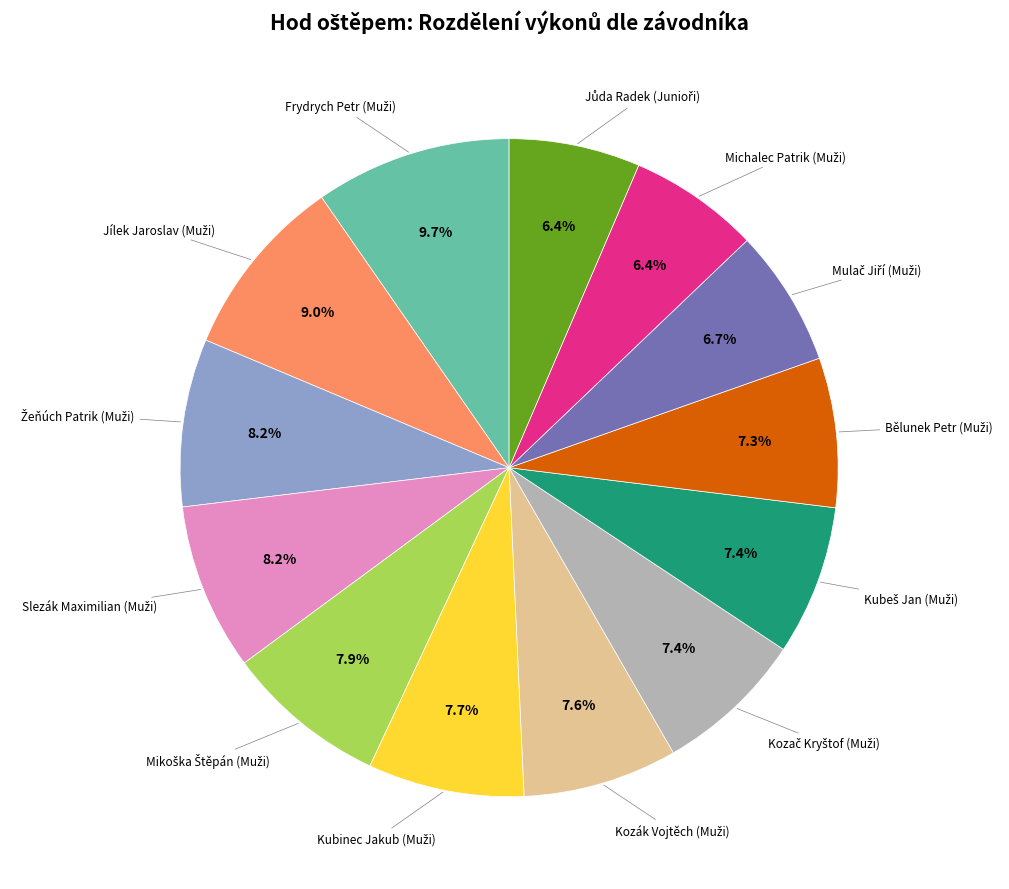

Does any single category account for the majority?

No